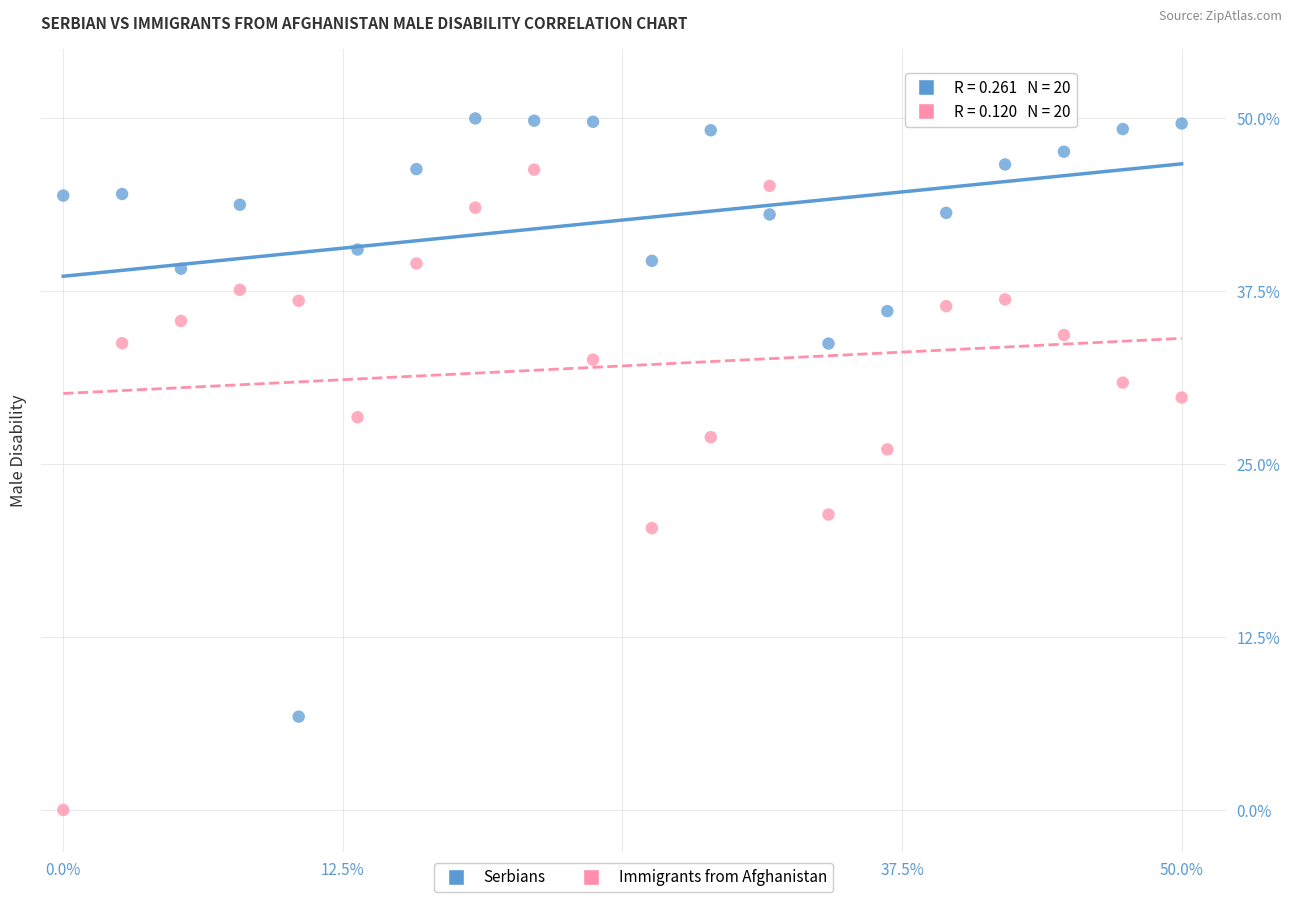

Across all series, what Y value is closest to 25?

26.1